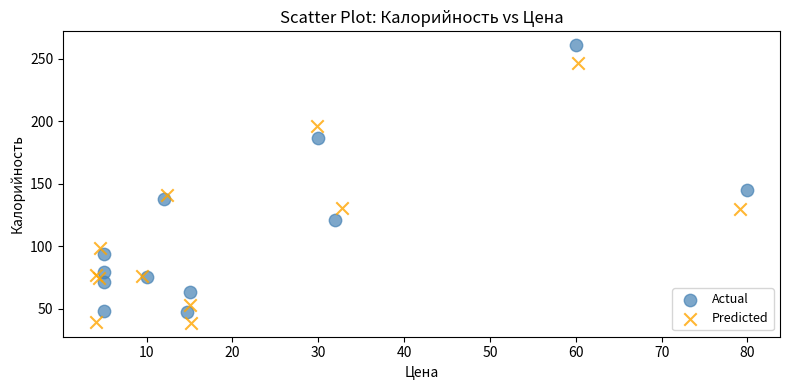

Which series has the widest spread of Y values?

Actual